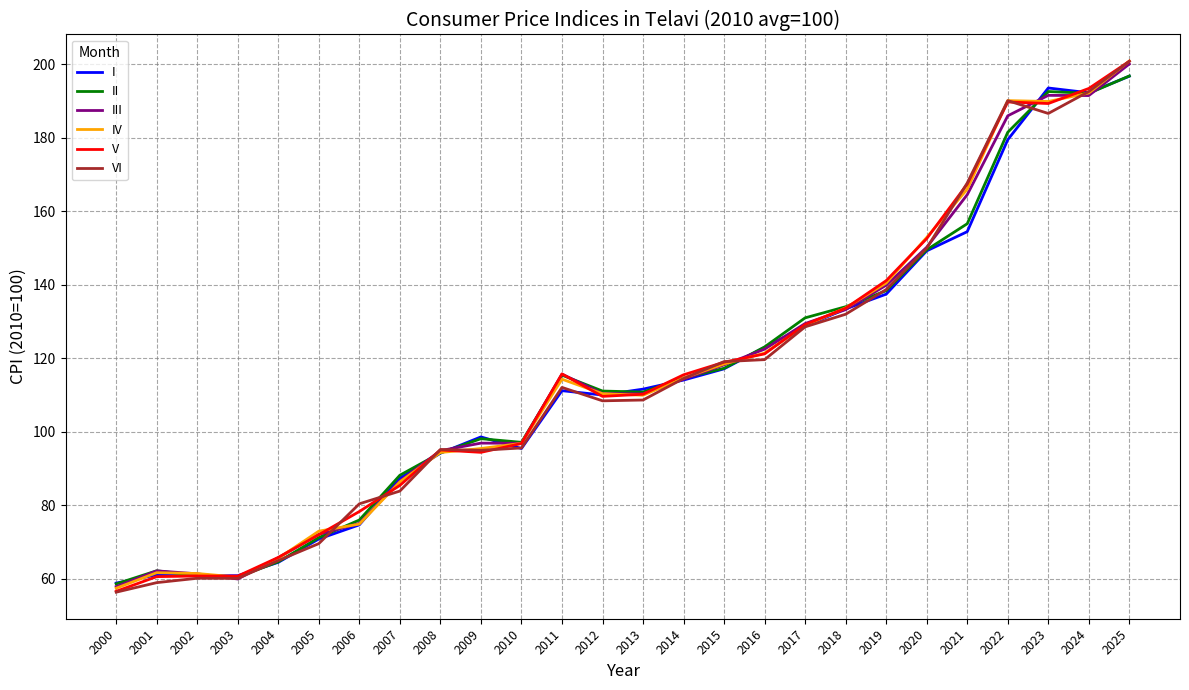

After their last crossing, which series has the higher values: III or II?

III